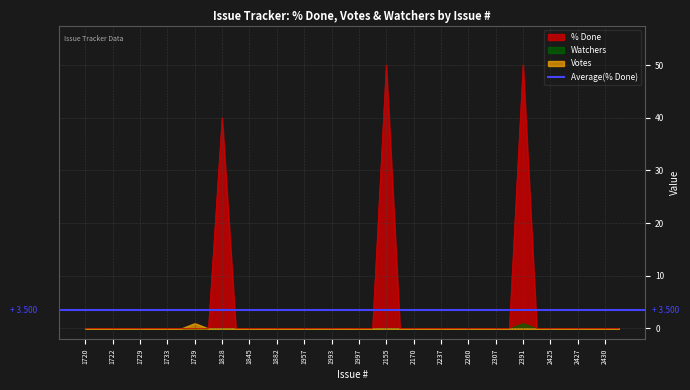

The value of % Done at 1882 is 17. True or false?

False